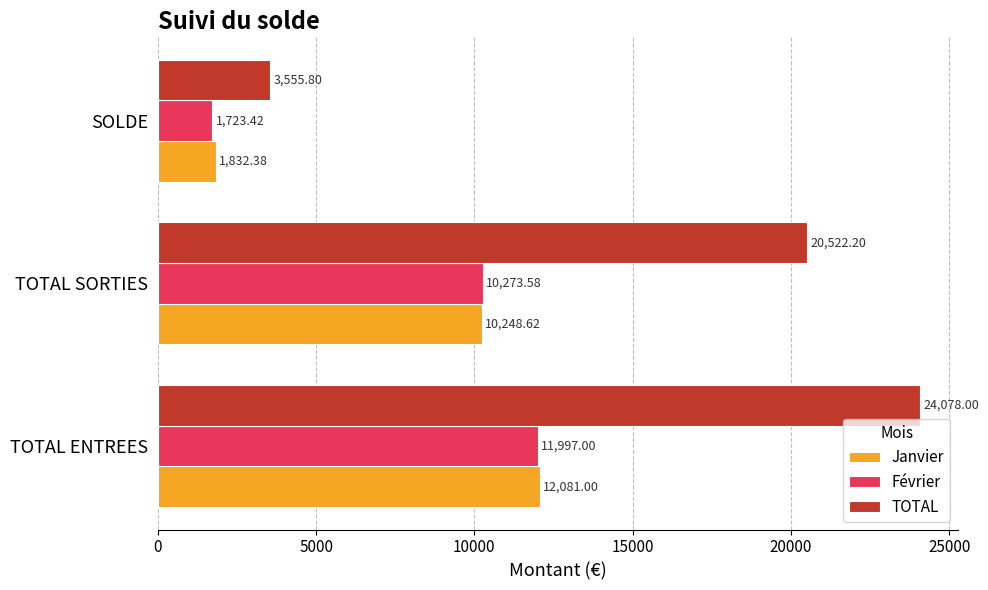

What is the total value across all series at TOTAL SORTIES?

41044.4